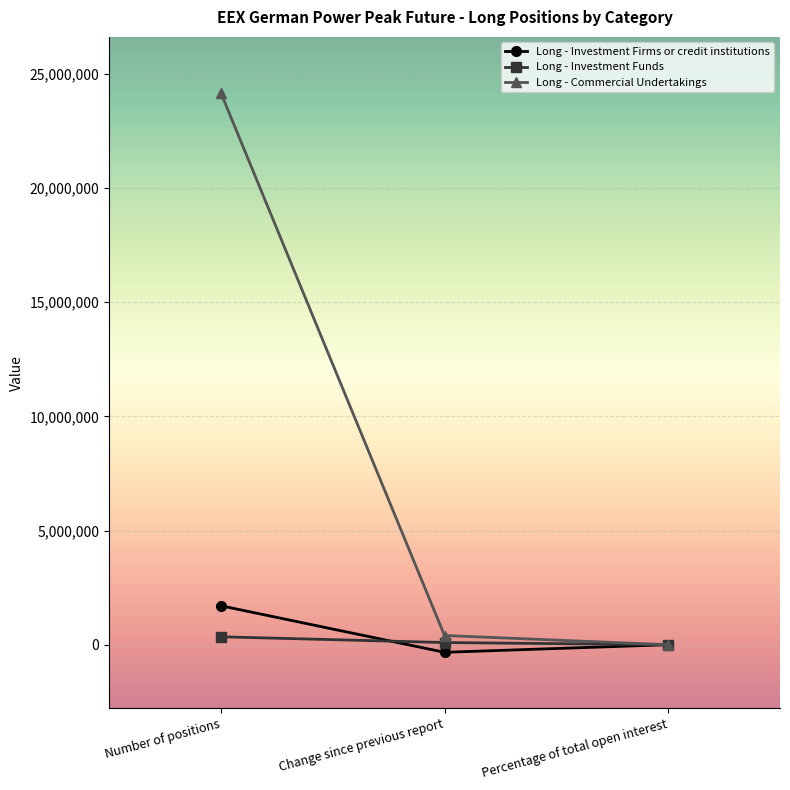

Which series has the largest range (max minus min)?

Long - Commercial Undertakings